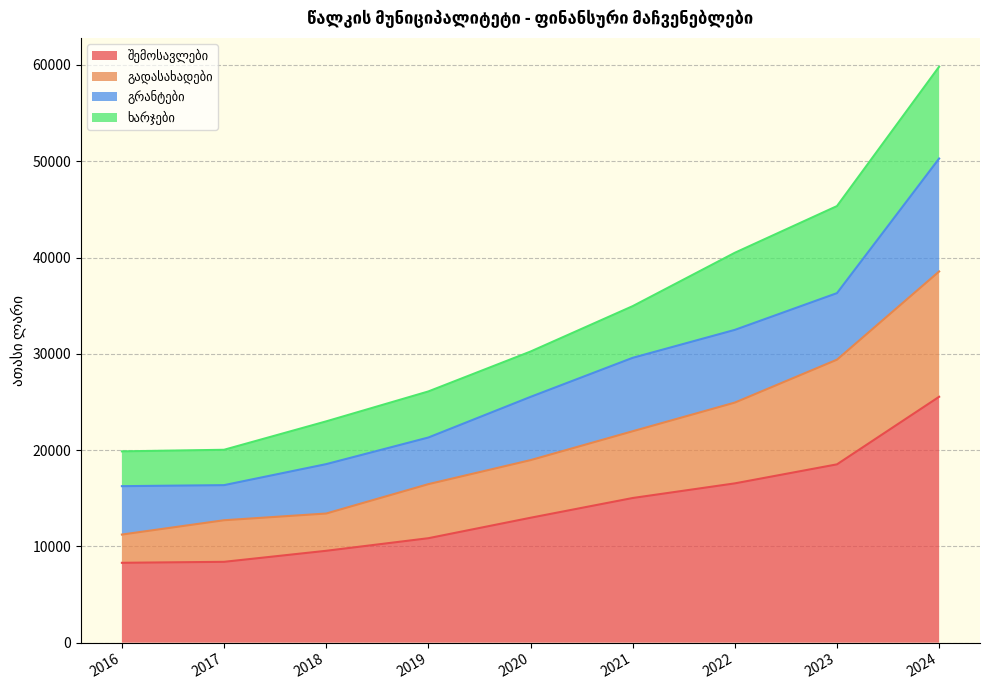

At which category is the sum across all series the highest?

2024